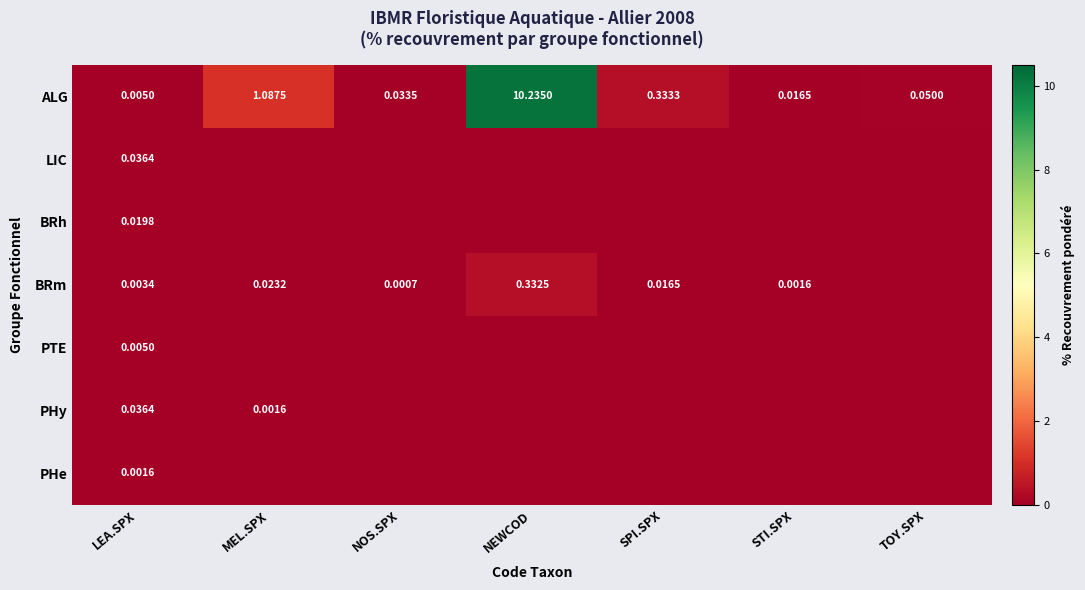

Which category has the highest value in the ALG series?

NEWCOD